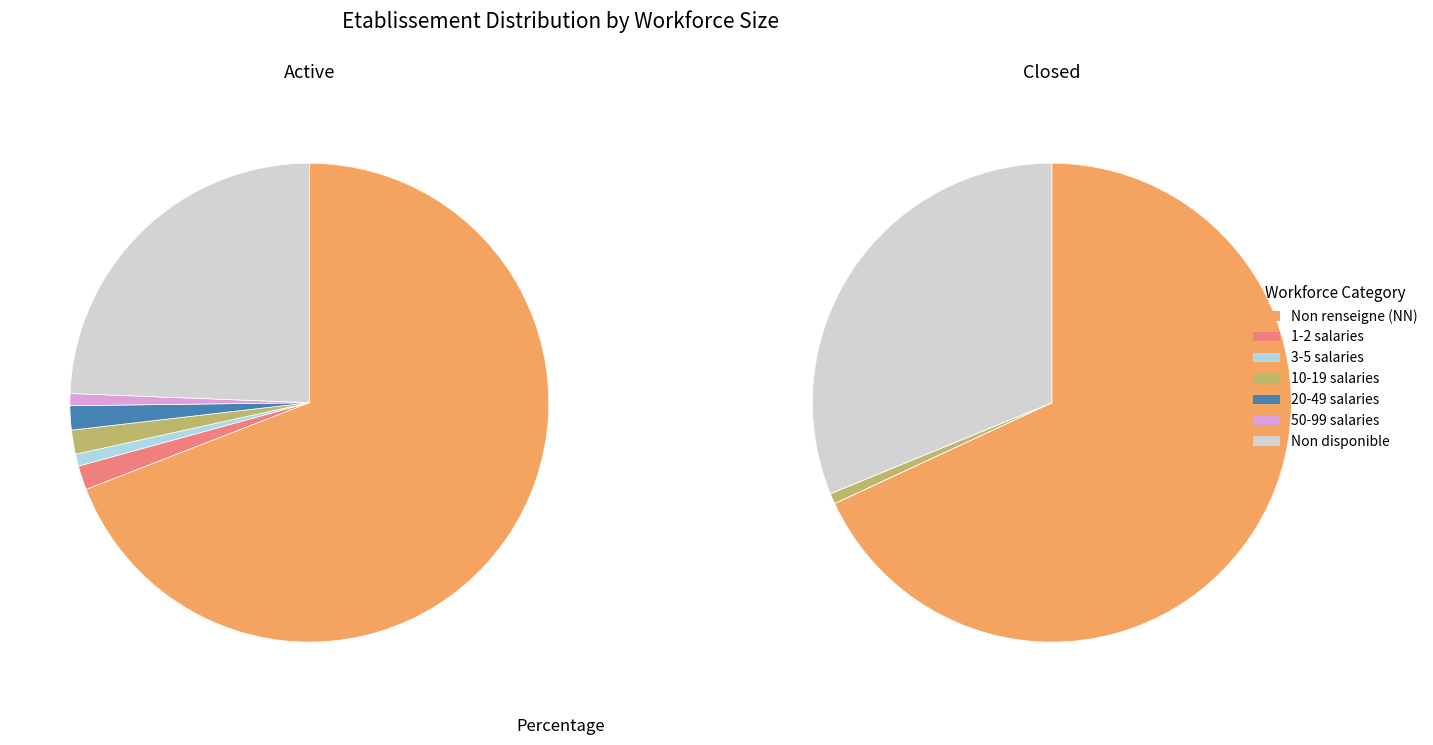

Which slice is the largest?

NN